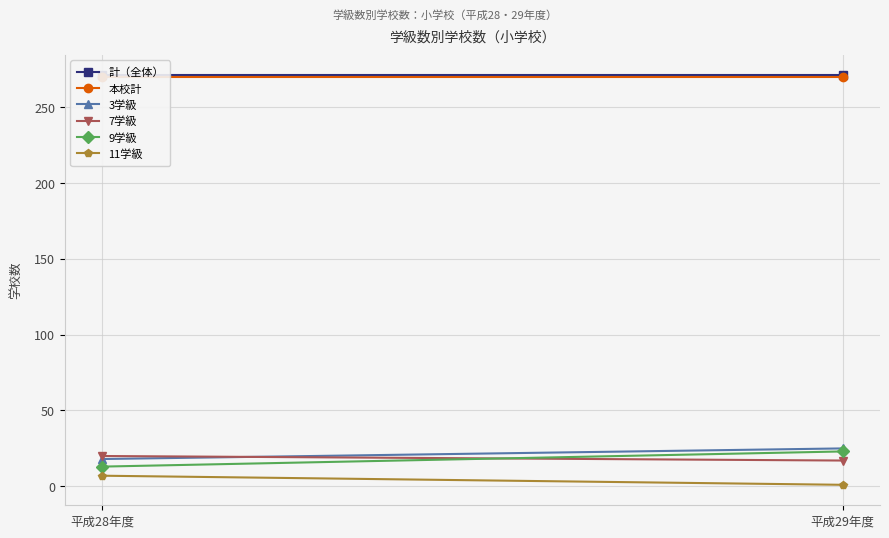

How many values in the 9学級 series are below 23?

1